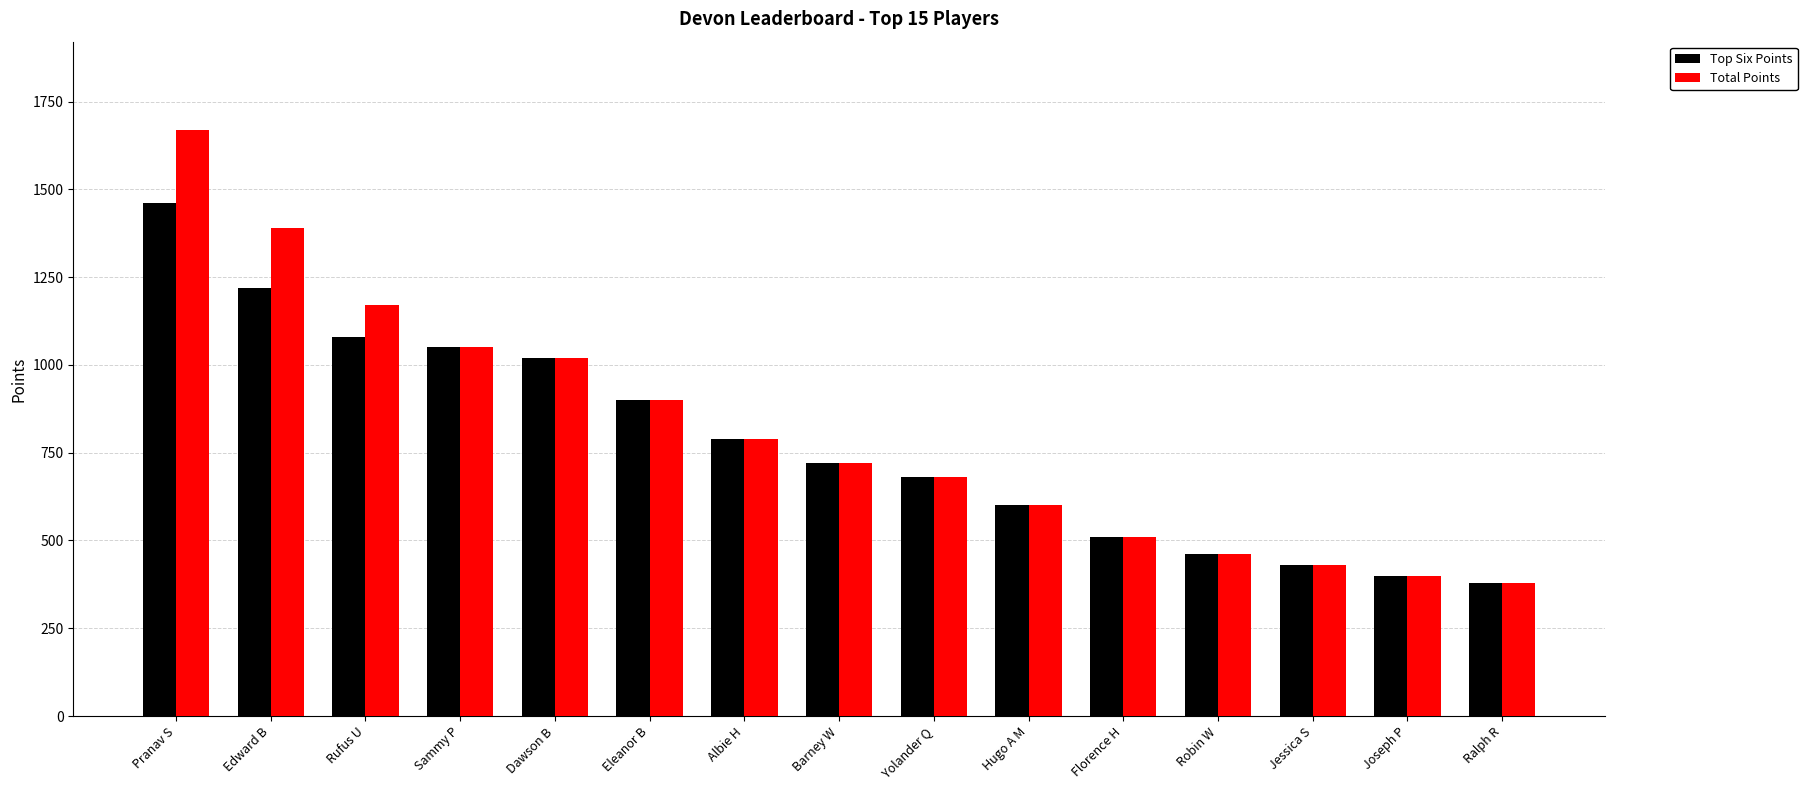

The Top Six Points series shows 1894 at Rufus U. True or false?

False